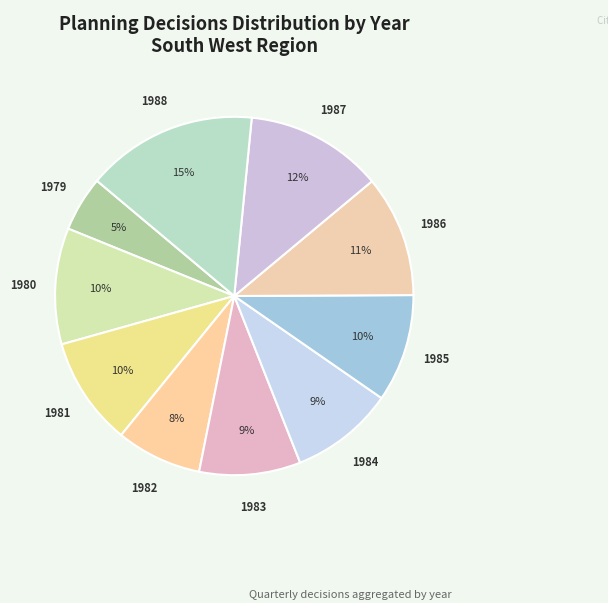

To the nearest percent, what percentage of the pie is 1981?

10%